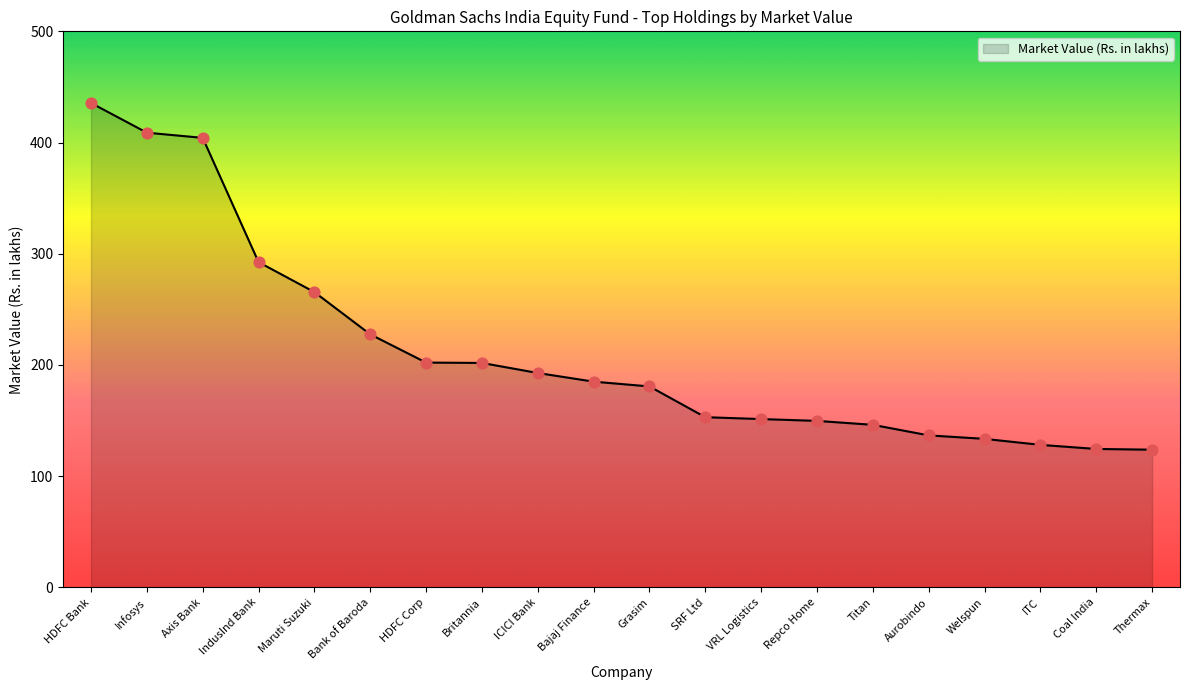

Approximately how many times larger is the value at Titan compared to Maruti Suzuki?

0.6